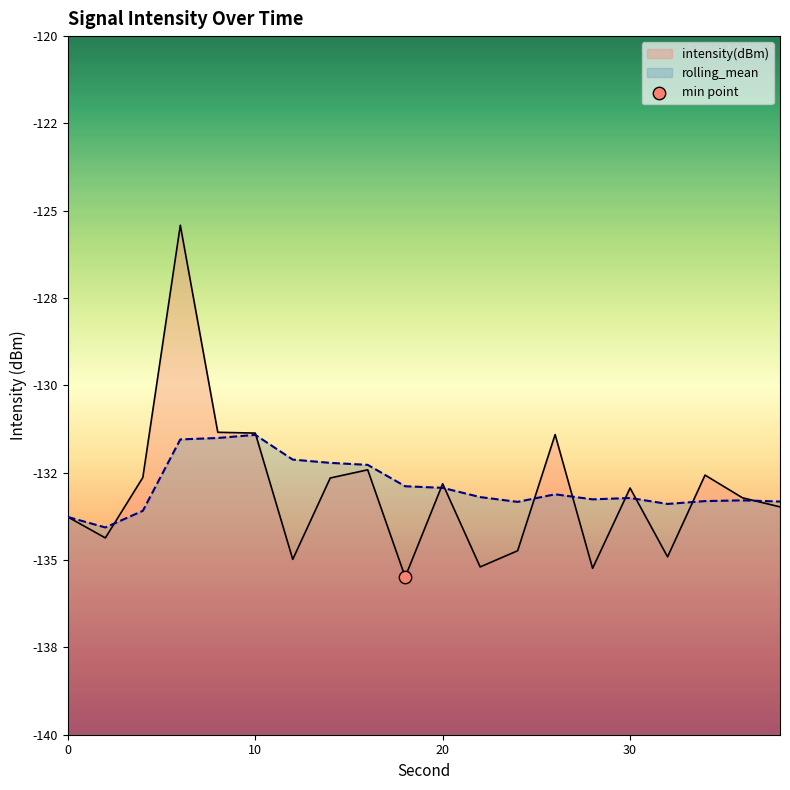

What are all the series names shown in the legend?

intensity(dBm), rolling_mean